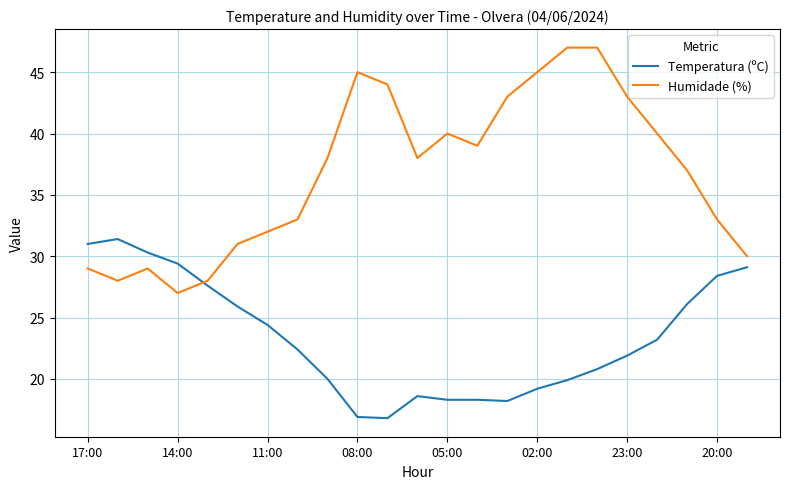

What is the average value of the Humidade (%) series?

36.8